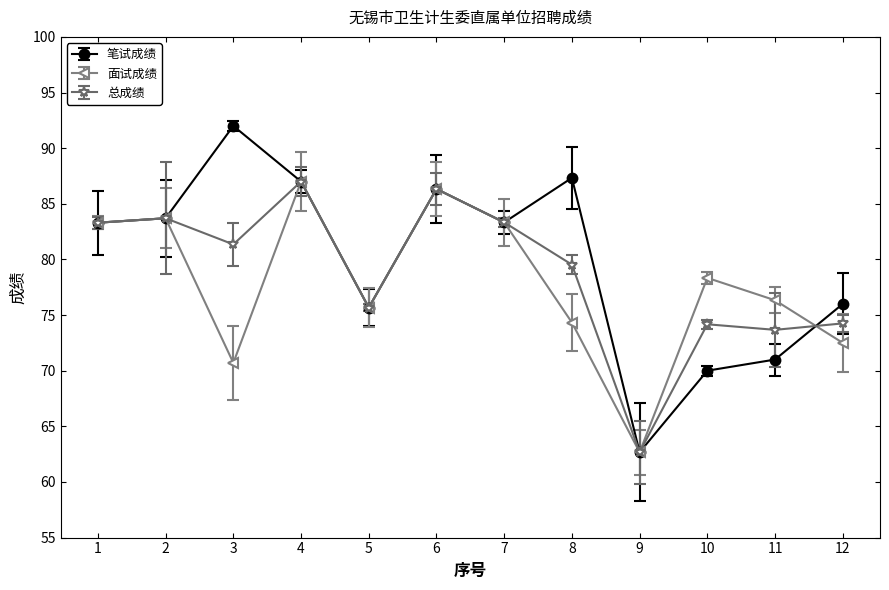

How many times do 面试成绩 and 笔试成绩 cross each other?

1